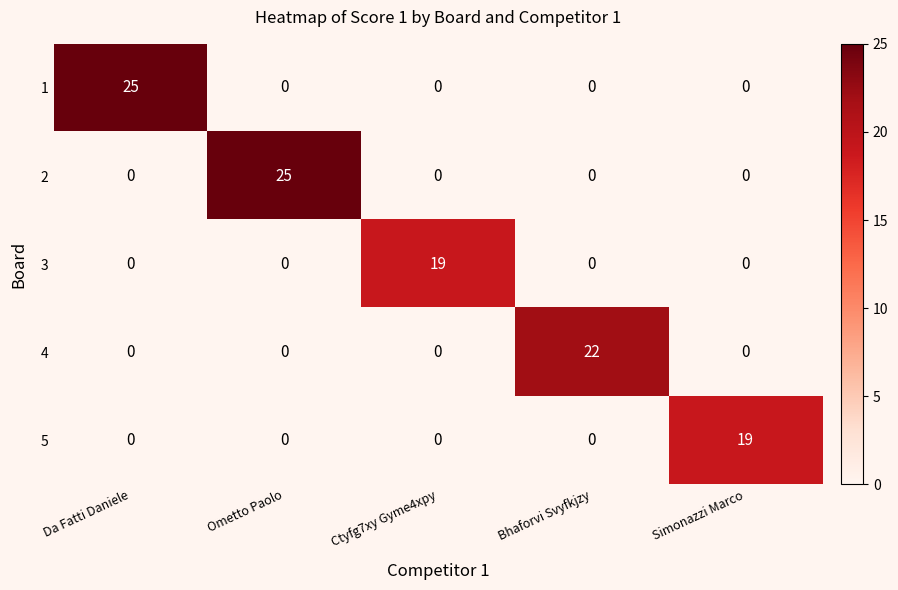

What is the spread (max minus min) of values at Ctyfg7xy Gyme4xpy?

19